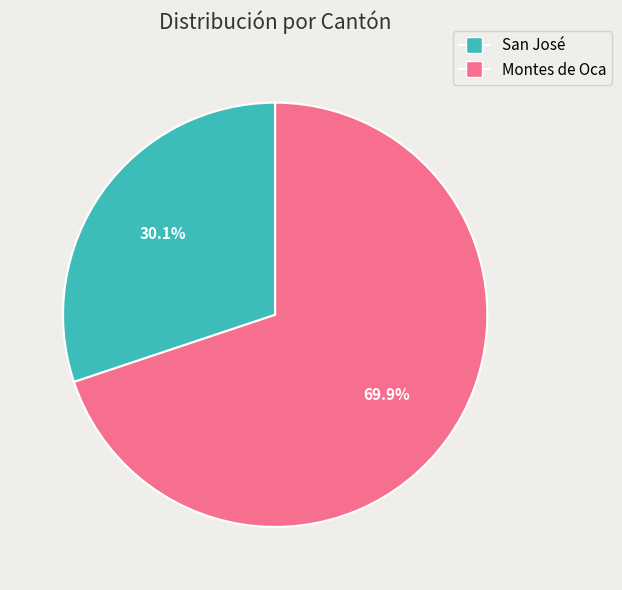

Do Montes de Oca and San José together represent more than half of the pie?

Yes